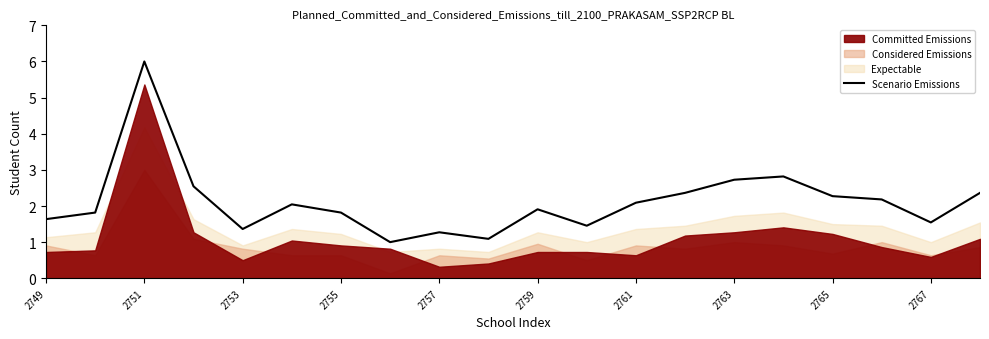

True or false: there are more than 0 points higher than both neighbors.

True